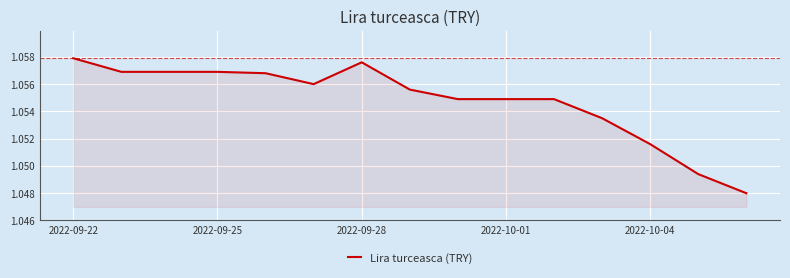

Which category has the highest value across all series?

2022-09-22